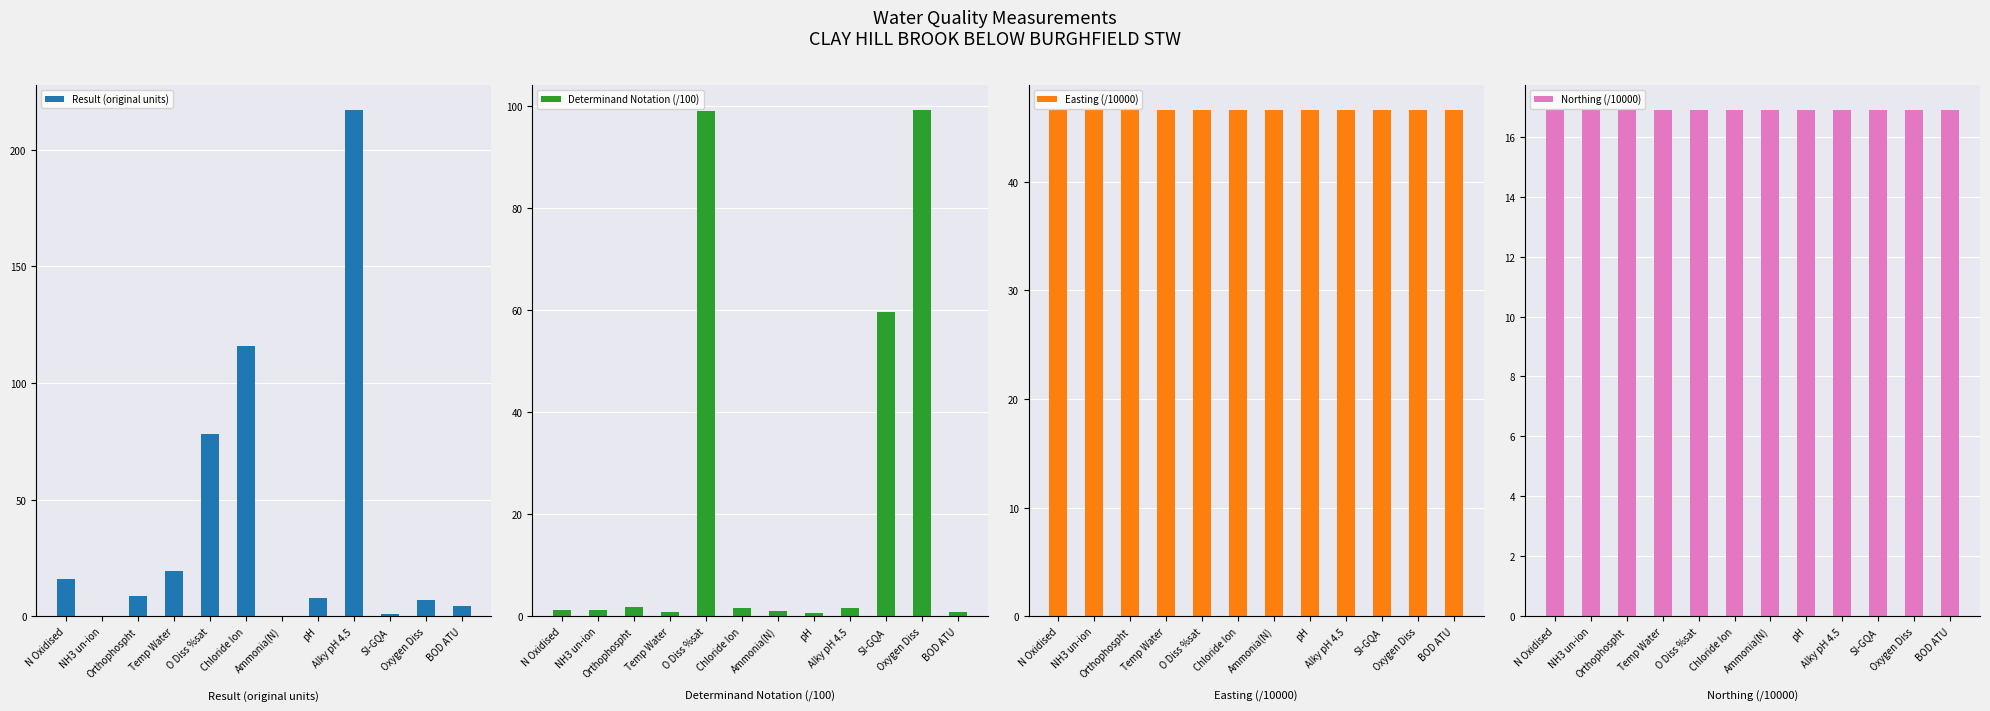

How many categories are shown in the chart?

12